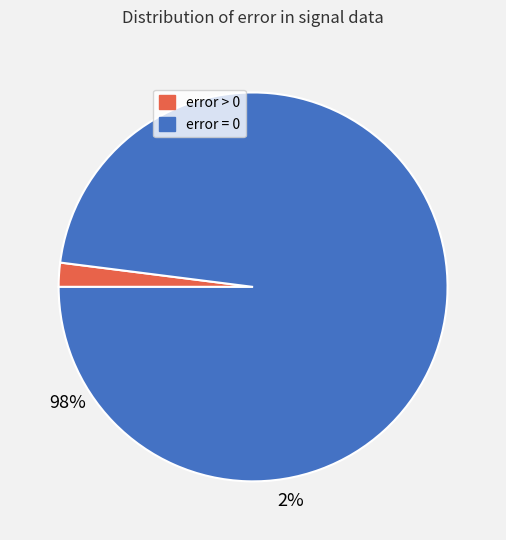

Is the sum of error > 0 and error = 0 greater than half?

Yes